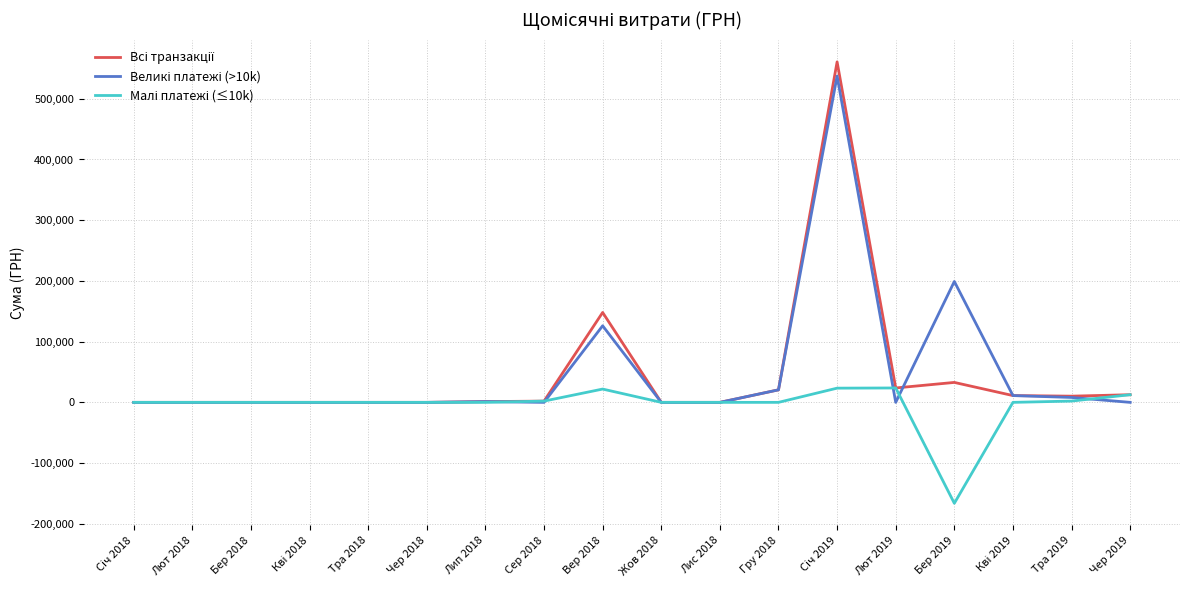

At which category is the sum across all series the highest?

Сiч 2019